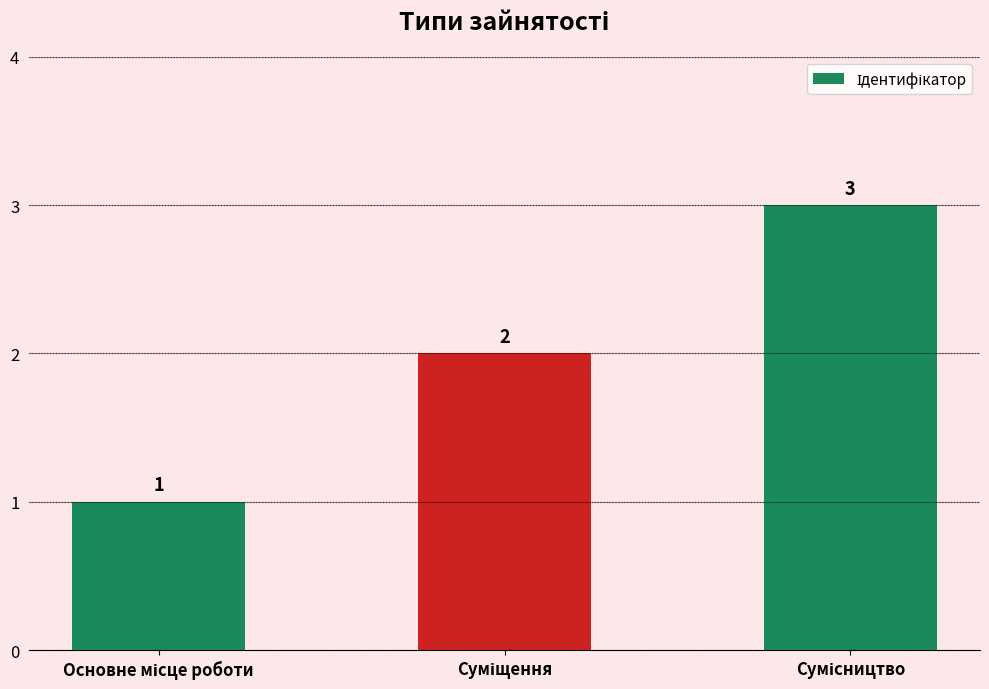

What is the difference between the maximum and second lowest values?

1